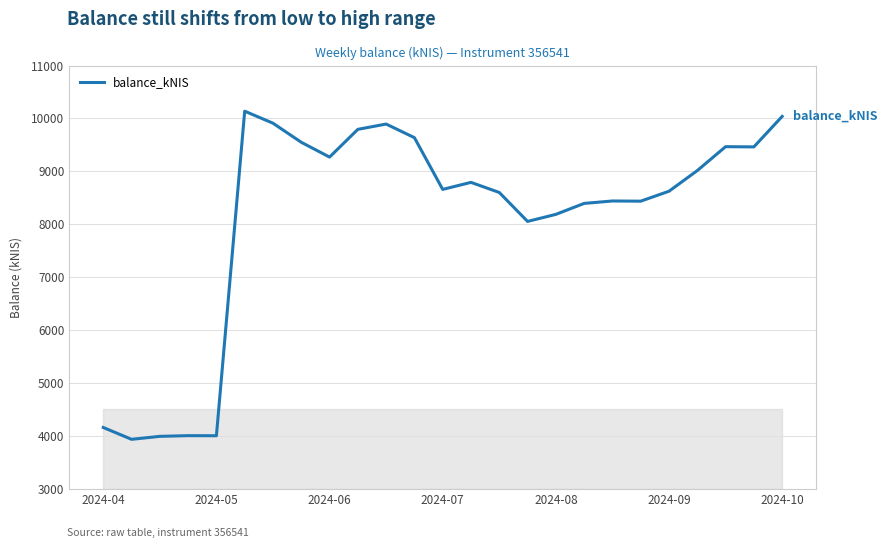

What is the smallest value displayed?

3932.5